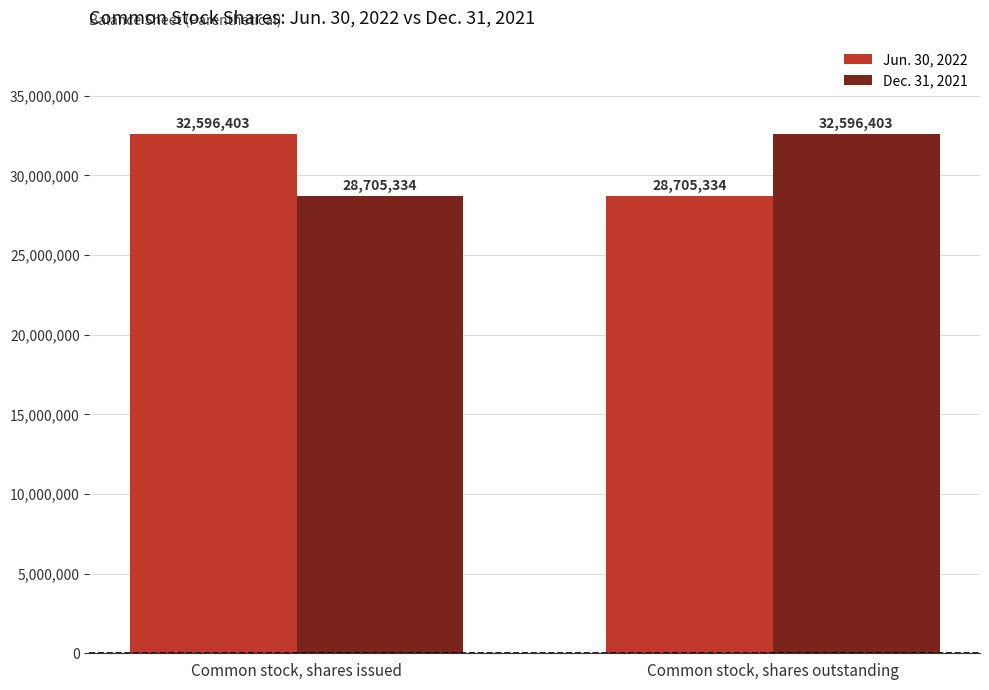

At which label does Dec. 31, 2021 reach its minimum?

Common stock, shares issued